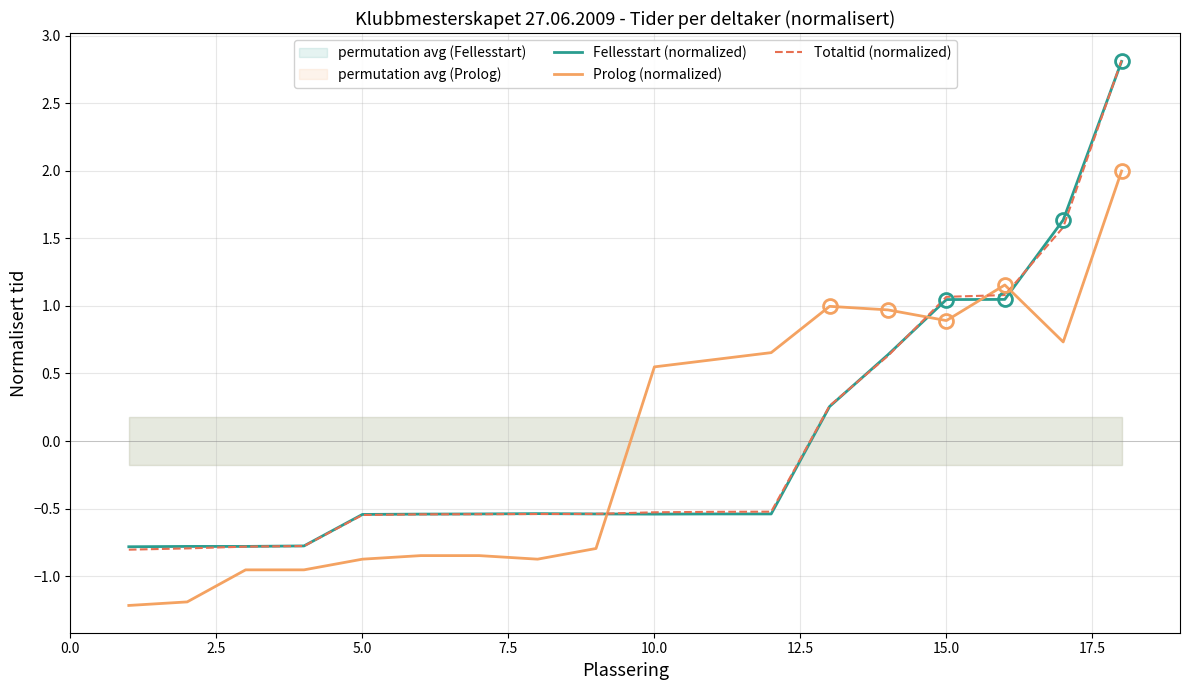

Which series has the largest range (max minus min)?

Totaltid (normalized)